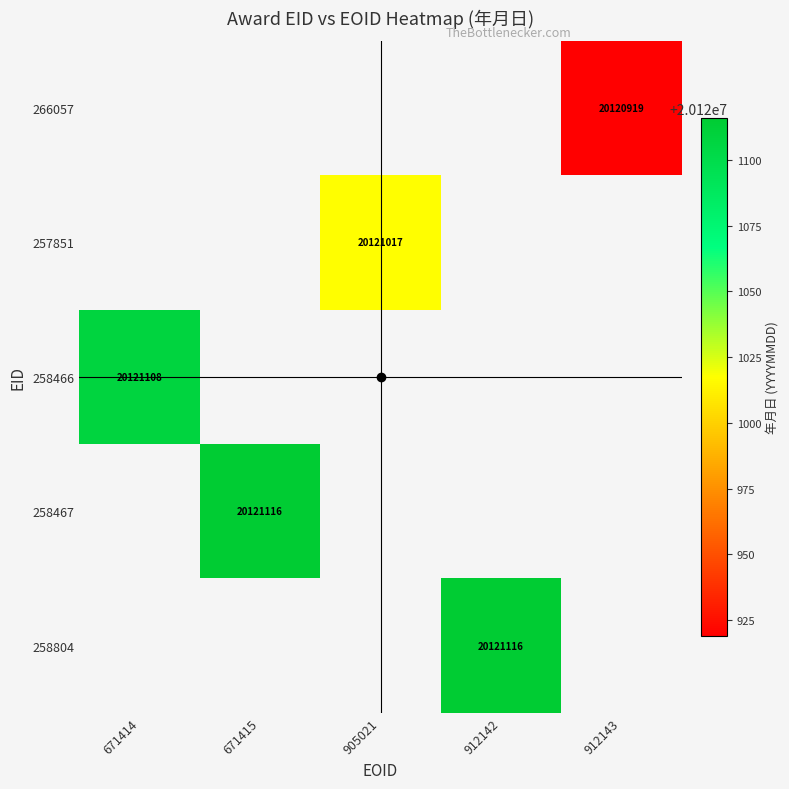

Which label corresponds to the largest value in the chart?

671415